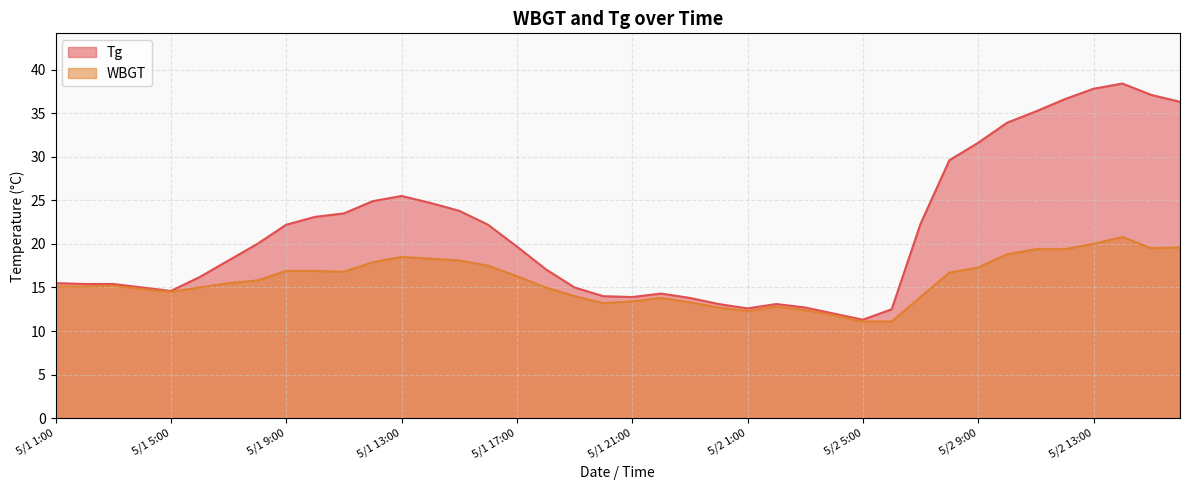

Count the number of categories in the chart.

40